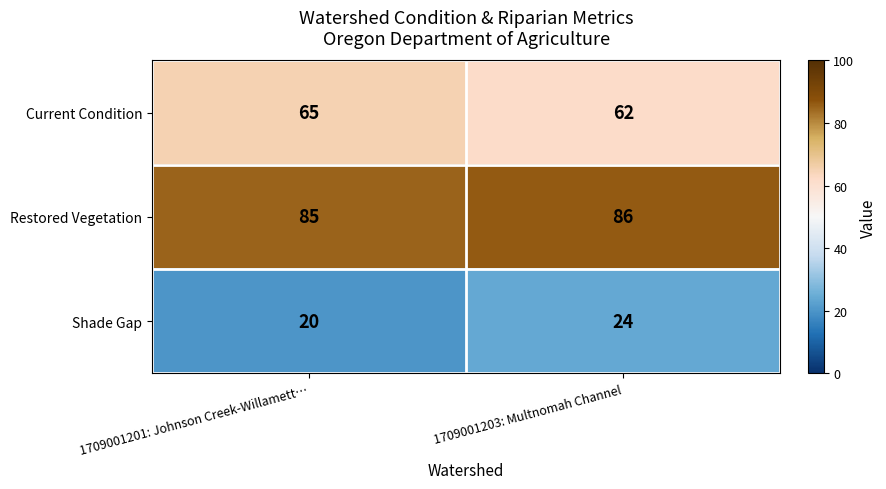

What is the sum of all Restored Vegetation values?

171